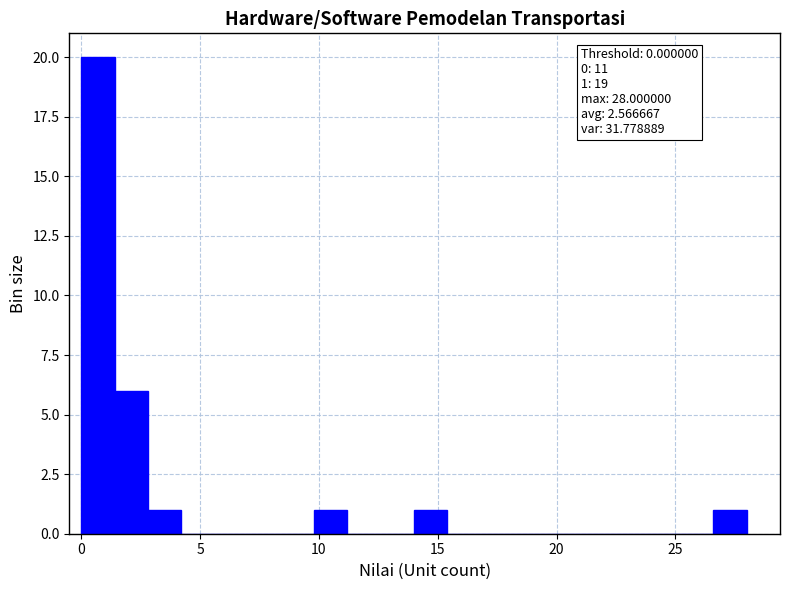

Read against the x-axis, roughly where is the centre of the tallest bar?

0.5